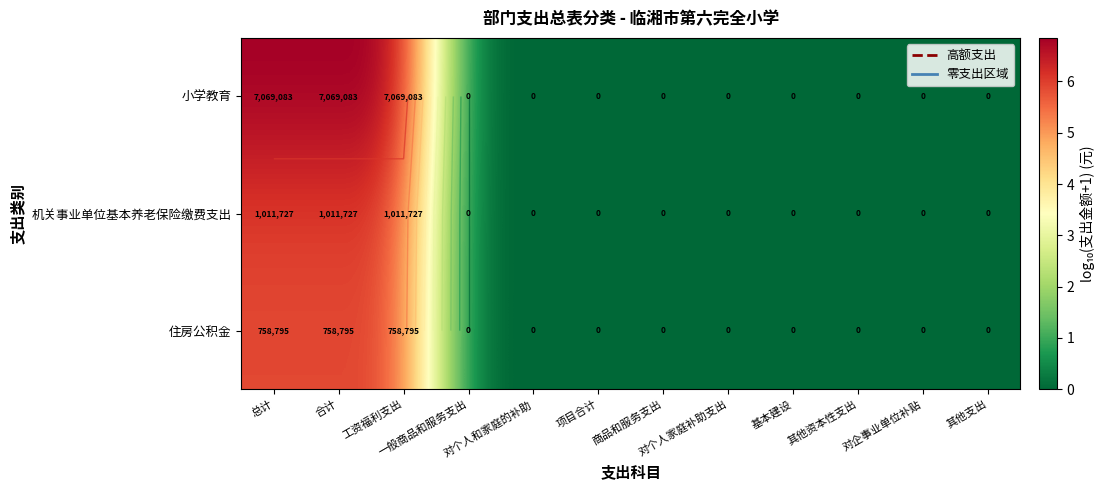

Count the number of categories in the chart.

12